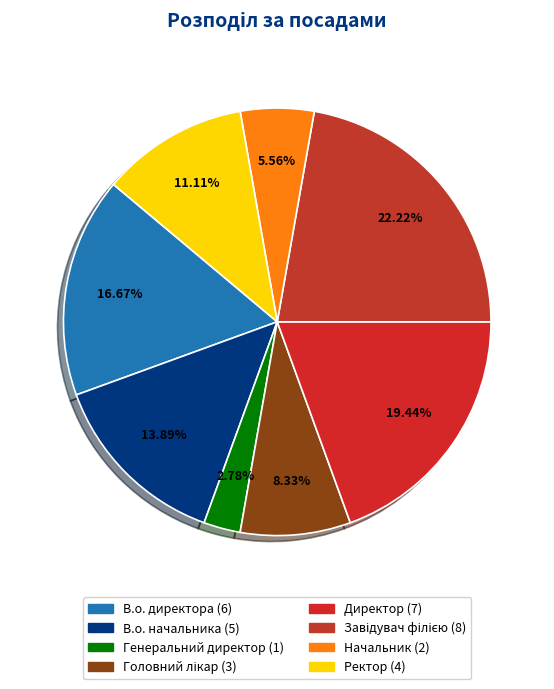

Which category has the biggest portion of the pie?

Завідувач філією